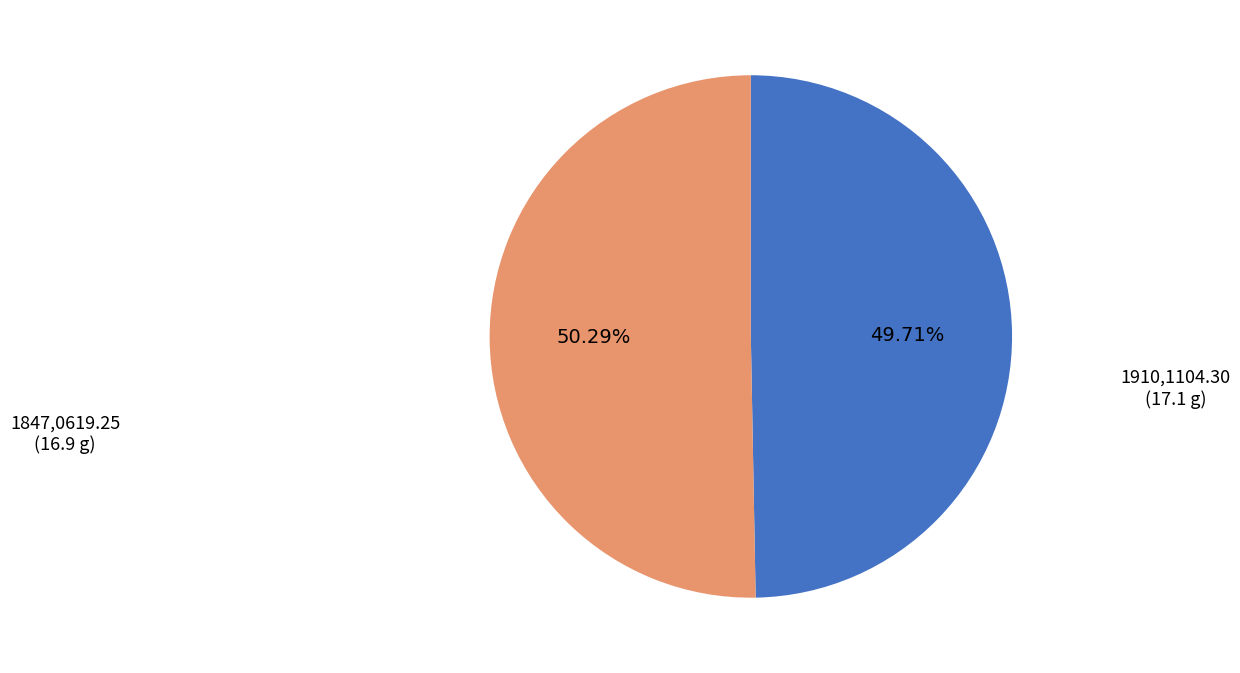

To the nearest percent, what is the difference between the largest and smallest slice percentages?

1%